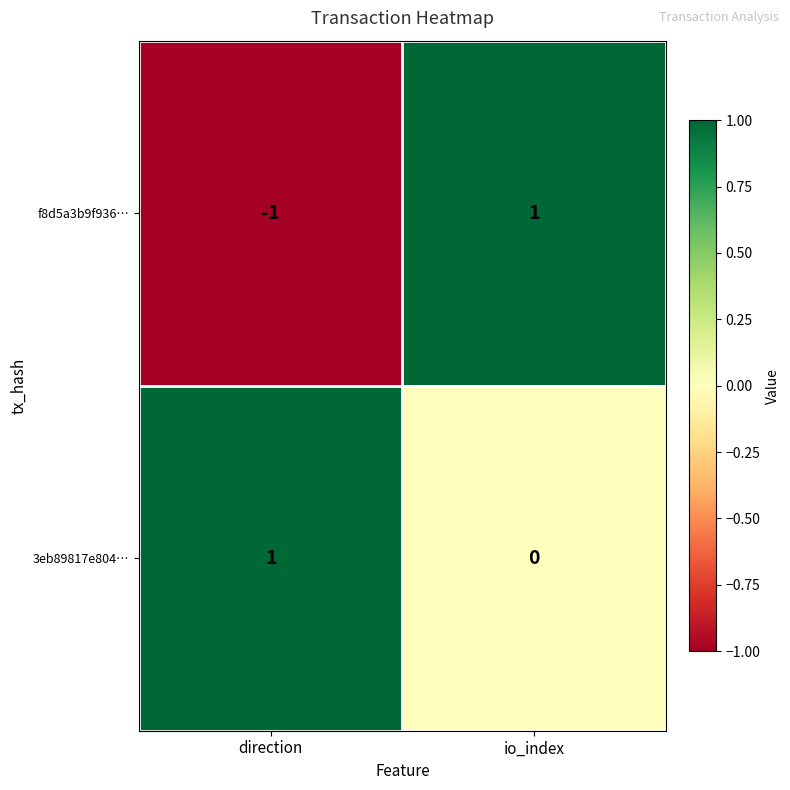

At which label does 3eb89817e804… reach its minimum?

io_index